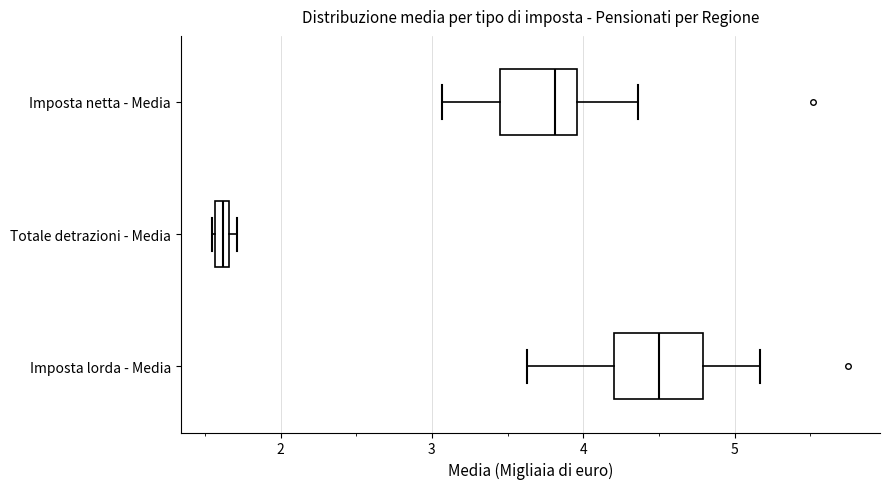

Which box's median line is the furthest to the left?

Totale detrazioni - Media